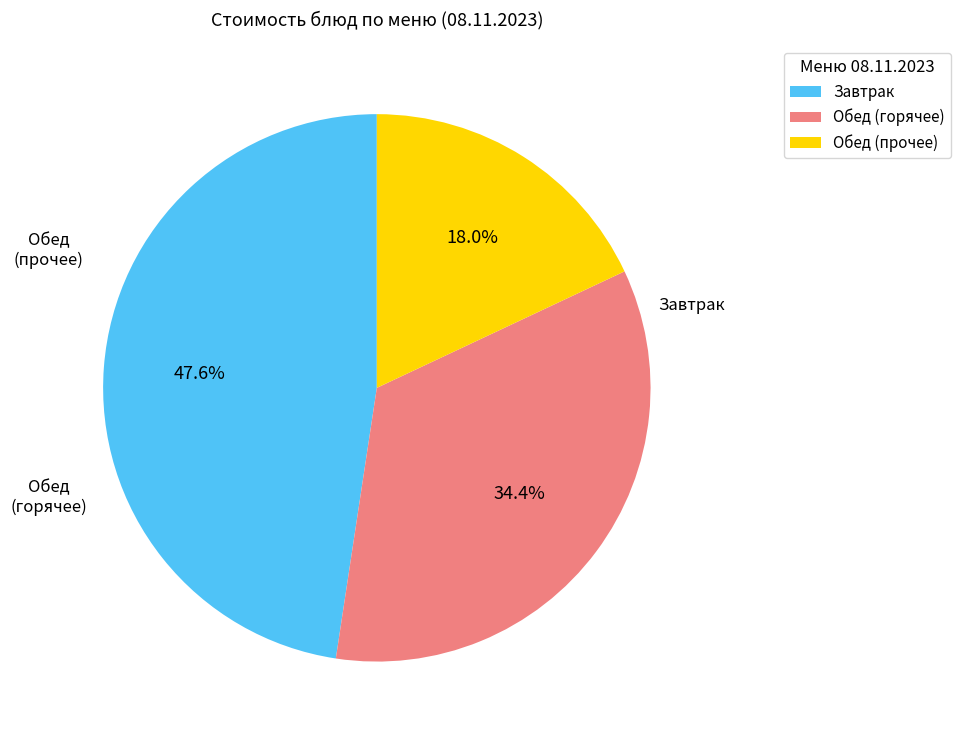

Does any single category account for the majority?

No